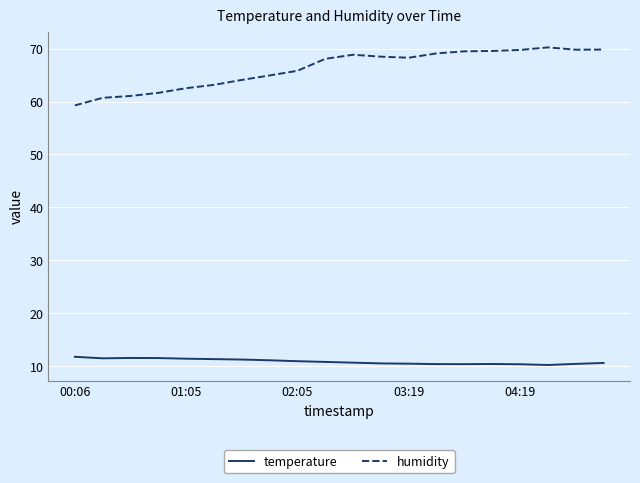

What is the lowest value of the temperature series?

10.2